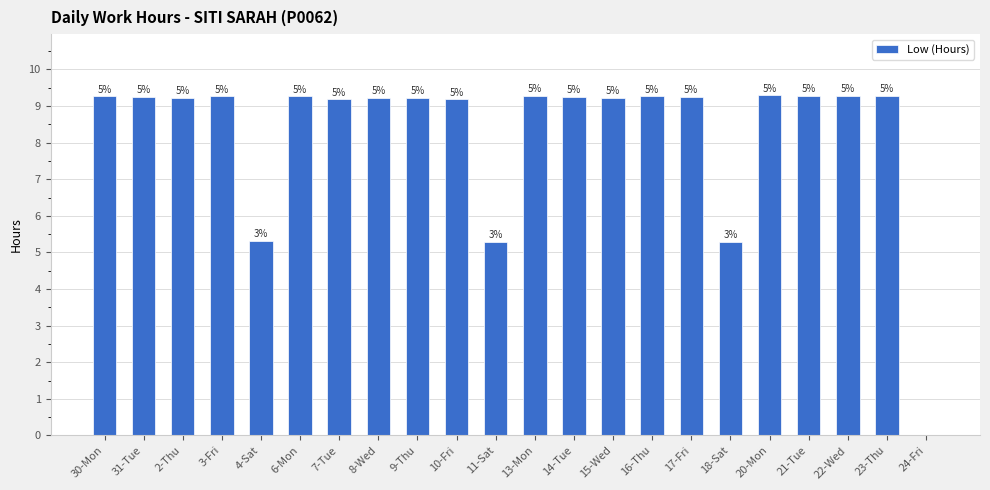

Between 16-Thu and 23-Thu, which is larger?

23-Thu